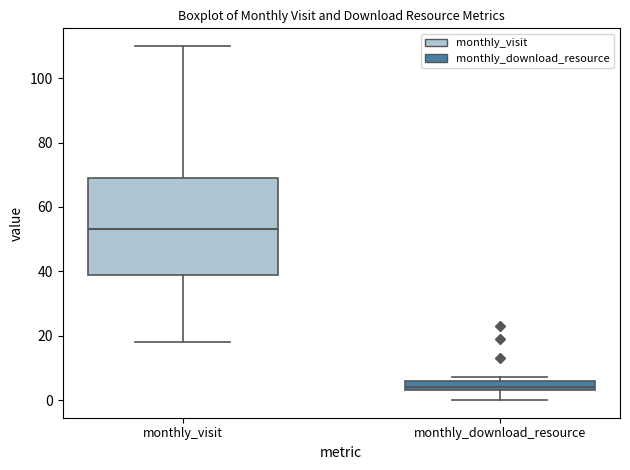

Where is the lower edge of the box for monthly_download_resource on the y-axis? The values are not printed on the chart, so give them approximately, as read against the axis.

4